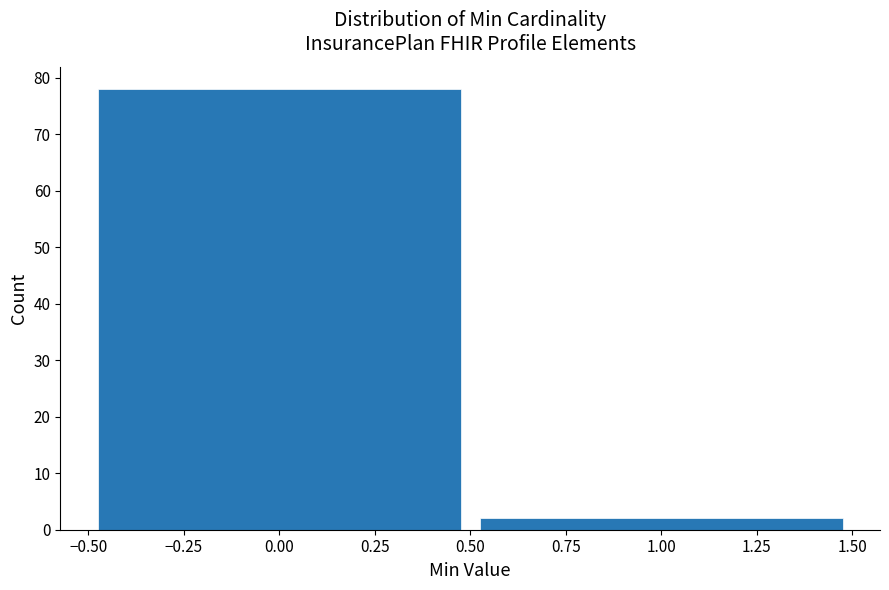

Reading left to right, list every bar in this chart as the range it spans on the x-axis followed by its height. The values are not printed on the chart, so give them approximately, as read against the axis.

-0.50 to 0.50: 78
0.50 to 1.50: 2